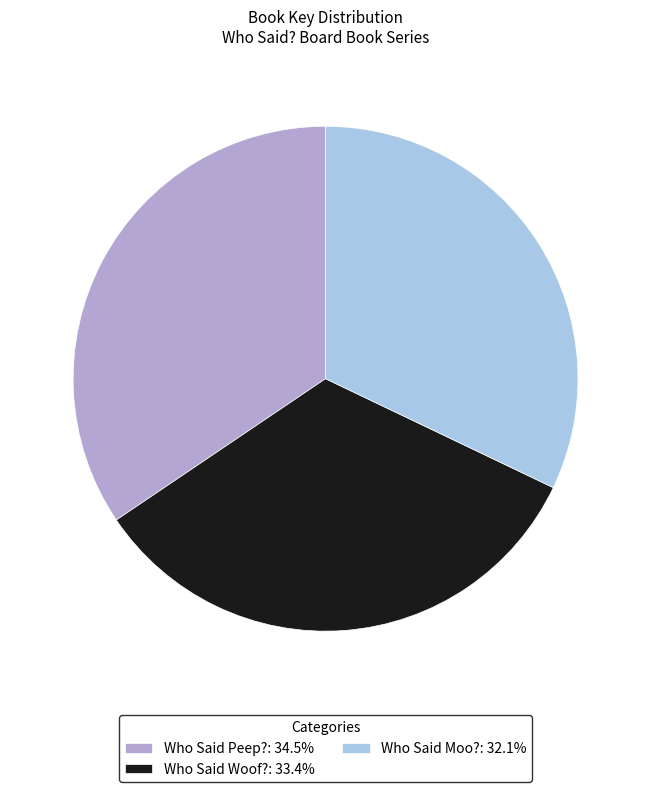

What is the ratio of the value at Who Said Woof?: 33.4% to the value at Who Said Moo?: 32.1%?

1.0